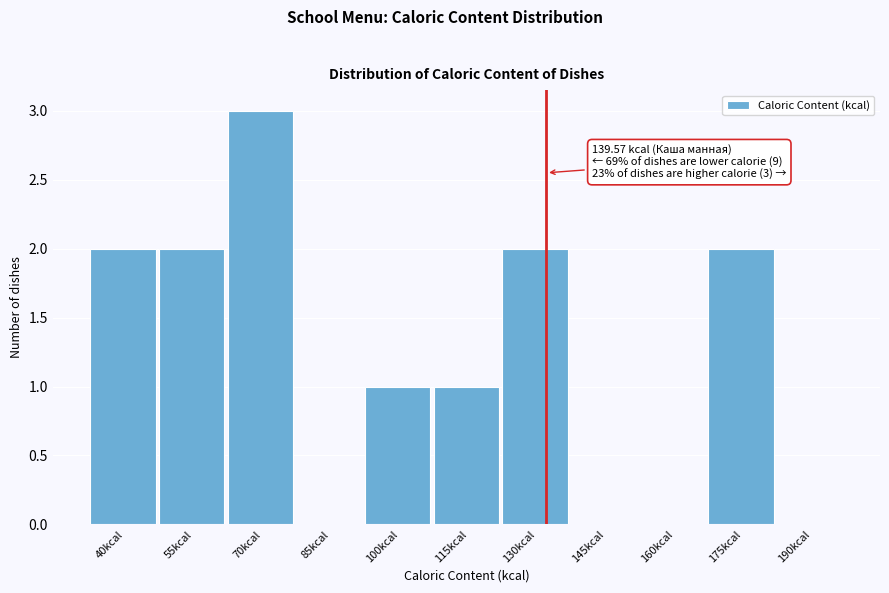

Reading left to right, what are all the values shown in this chart?

40kcal=2	55kcal=2	70kcal=3	85kcal=0	100kcal=1	115kcal=1	130kcal=2	145kcal=0	160kcal=0	175kcal=2	190kcal=0